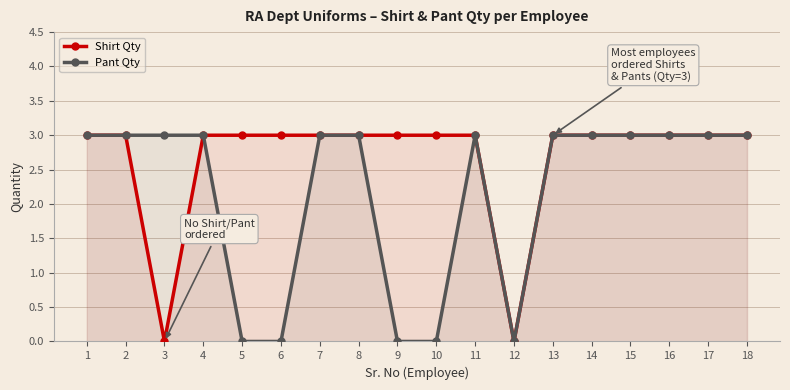

Reading left to right, what are all the values shown in this chart?

Shirt Qty: 1=3	2=3	3=0	4=3	5=3	6=3	7=3	8=3	9=3	10=3	11=3	12=0	13=3	14=3	15=3	16=3	17=3	18=3
Pant Qty: 1=3	2=3	3=3	4=3	5=0	6=0	7=3	8=3	9=0	10=0	11=3	12=0	13=3	14=3	15=3	16=3	17=3	18=3